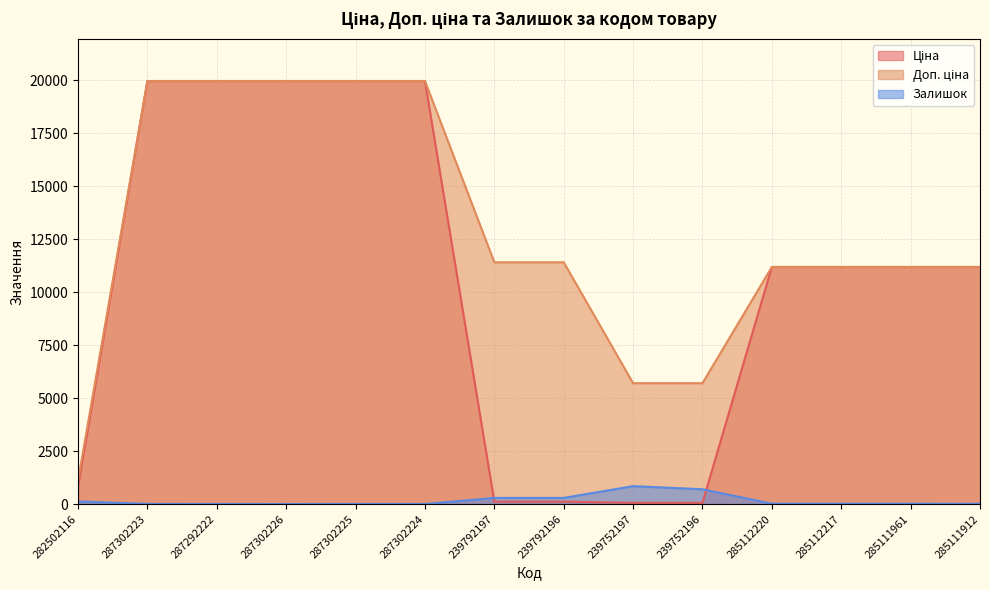

The value of Залишок at 285112217 is 11.7. True or false?

False